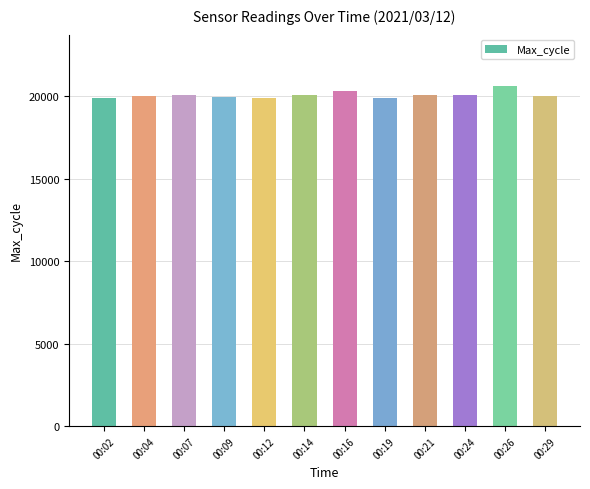

What is the greatest value displayed?

20625